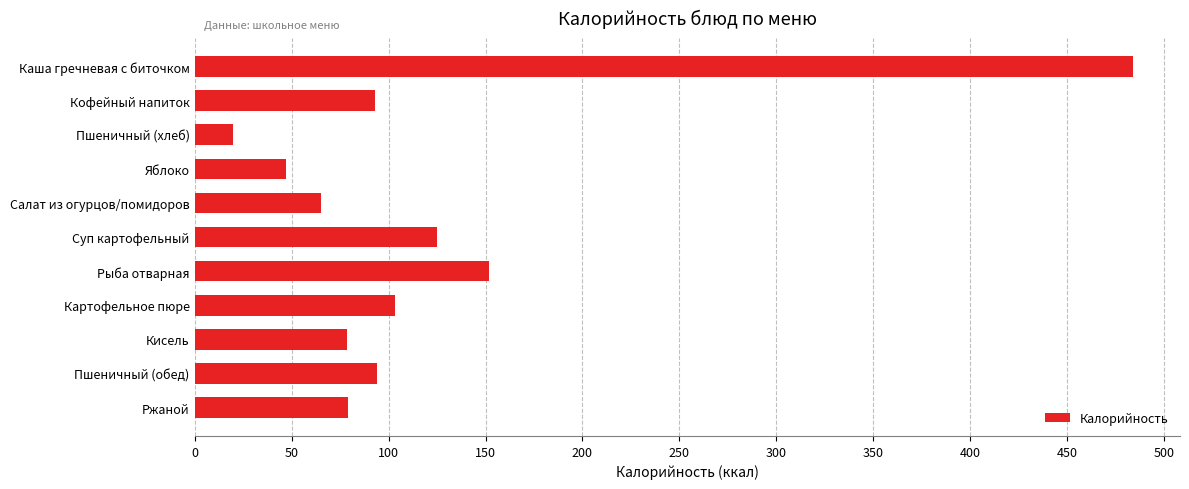

What is the maximum value shown in the chart?

483.9